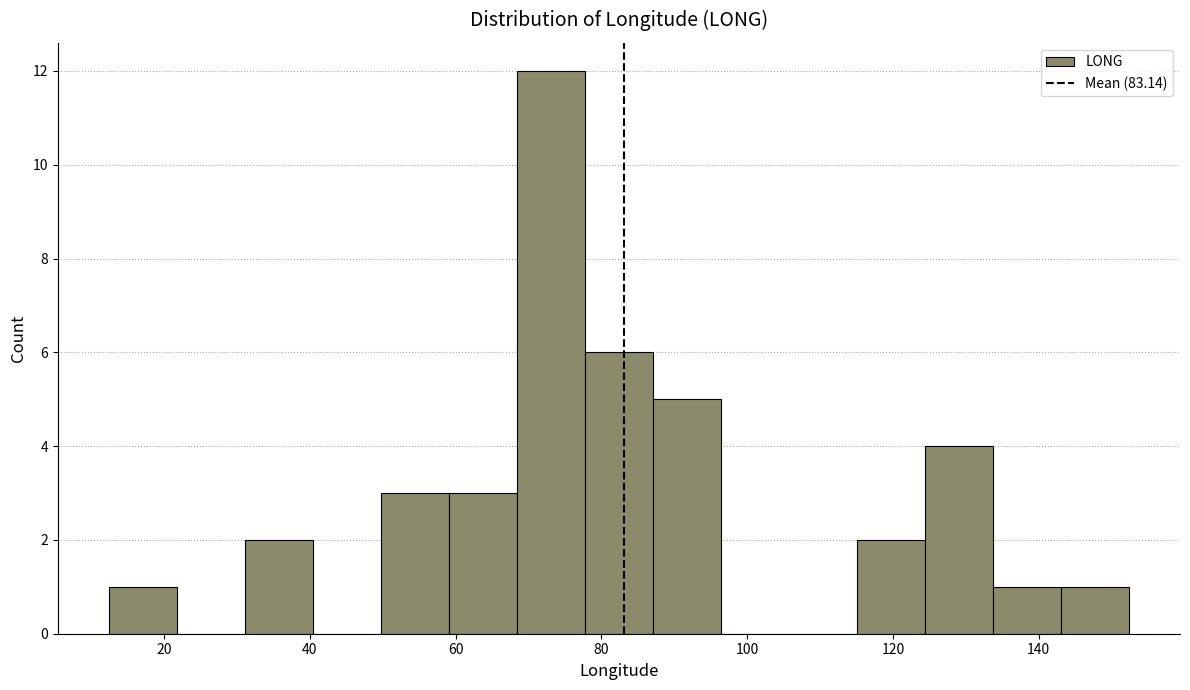

What is the height of the bar covering 144 to 152 on the x-axis? Neither the bar edges nor the heights are printed on the chart, so give them approximately, as read against the axes.

1